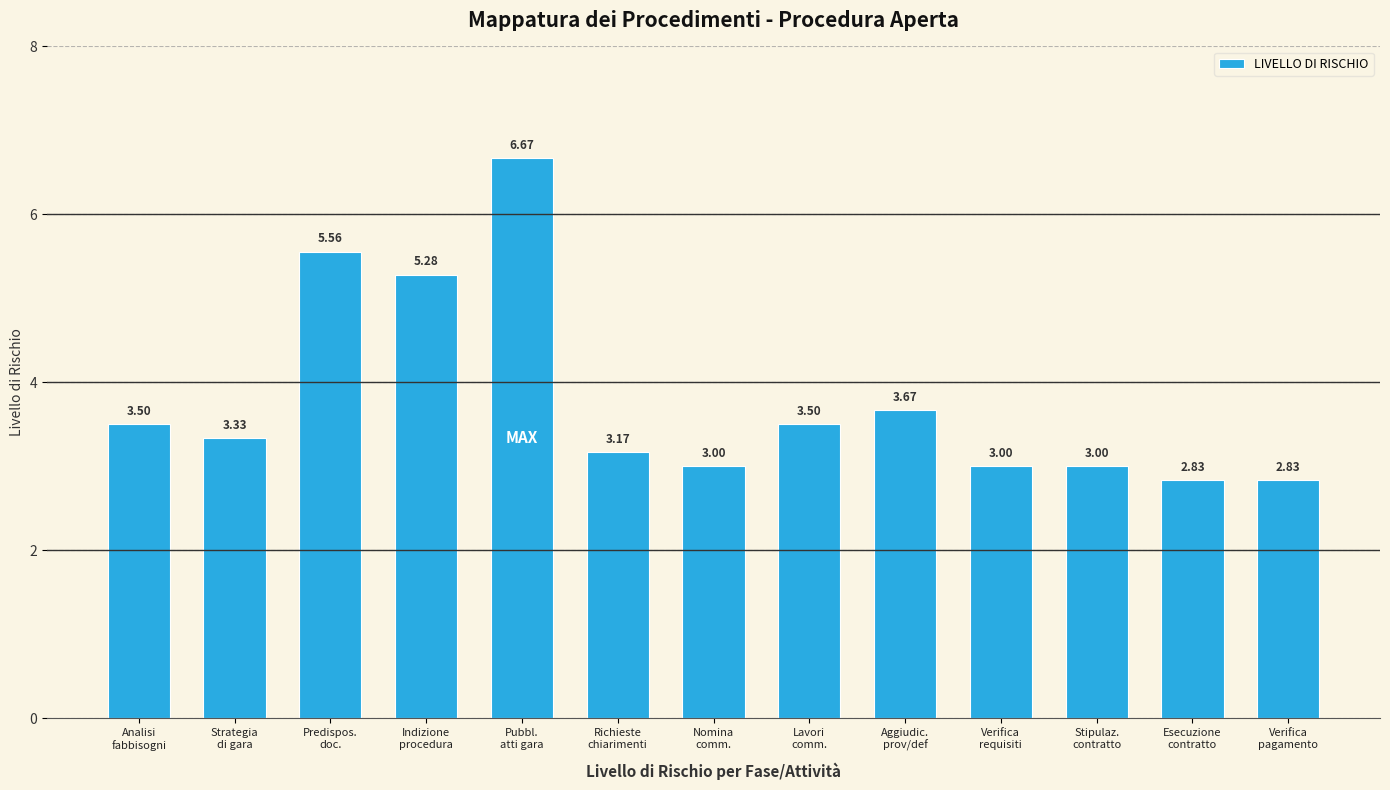

What is the change in value from Analisi
fabbisogni to Stipulaz.
contratto?

-0.5